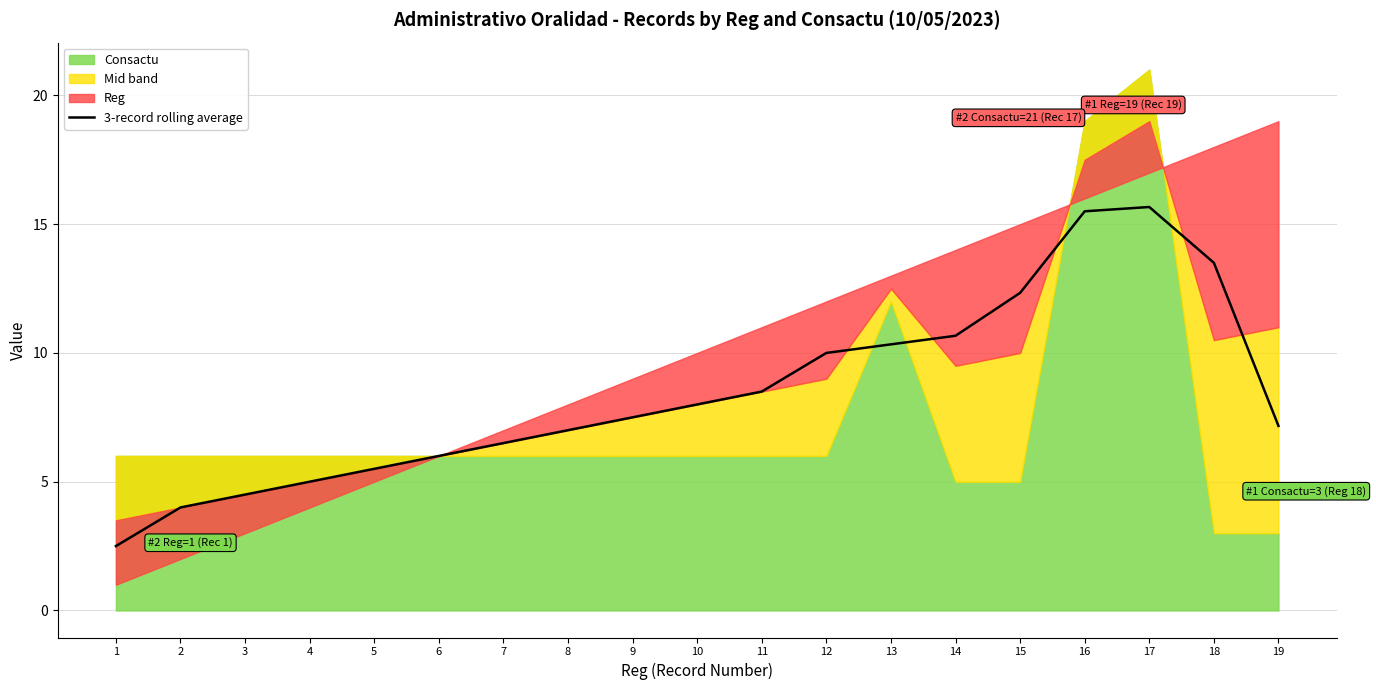

Reading right to left, list all the values displayed in this chart.

19=7.2	18=13.5	17=15.7	16=15.5	15=12.3	14=10.7	13=10.3	12=10.0	11=8.5	10=8.0	9=7.5	8=7.0	7=6.5	6=6.0	5=5.5	4=5.0	3=4.5	2=4.0	1=2.5